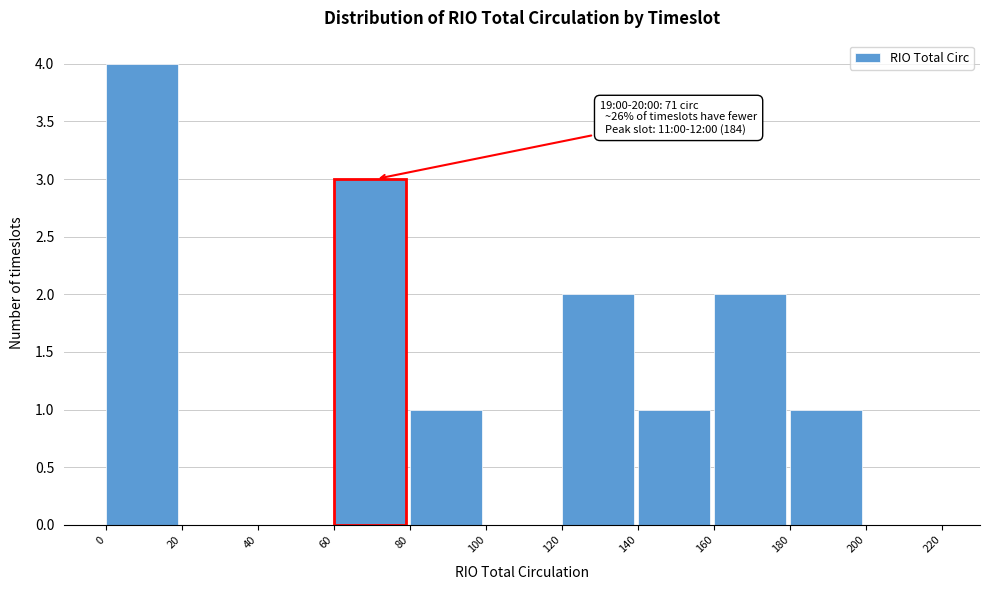

Over which range of the x-axis is the bar tallest?

0 to 20